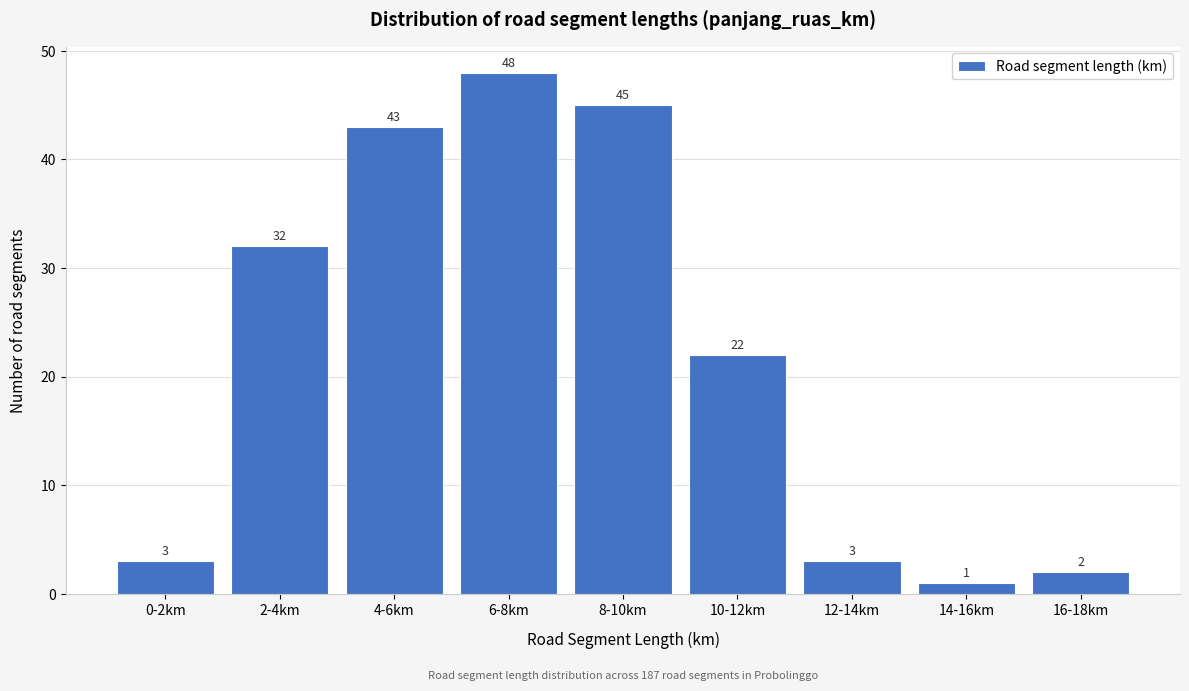

Reading left to right, transcribe all the data shown in this chart.

0-2km=3	2-4km=32	4-6km=43	6-8km=48	8-10km=45	10-12km=22	12-14km=3	14-16km=1	16-18km=2